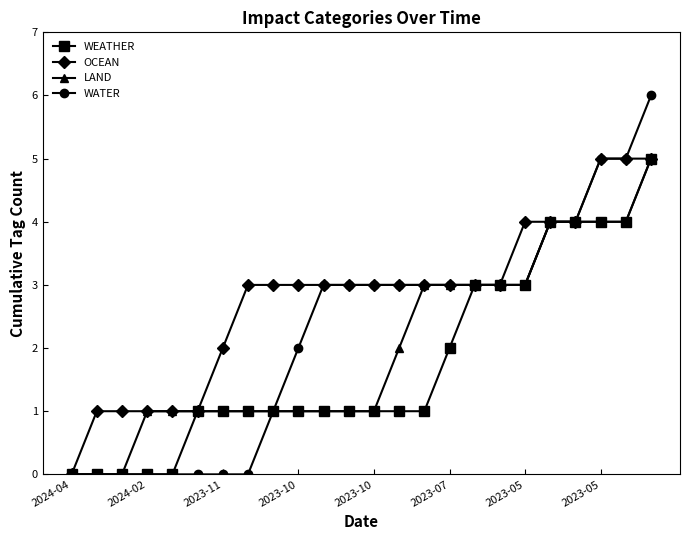

Which series has the widest spread of values?

WATER